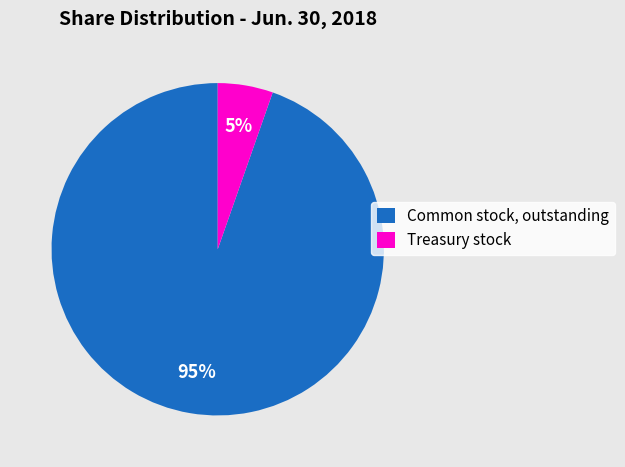

What is the majority slice?

Common stock, outstanding